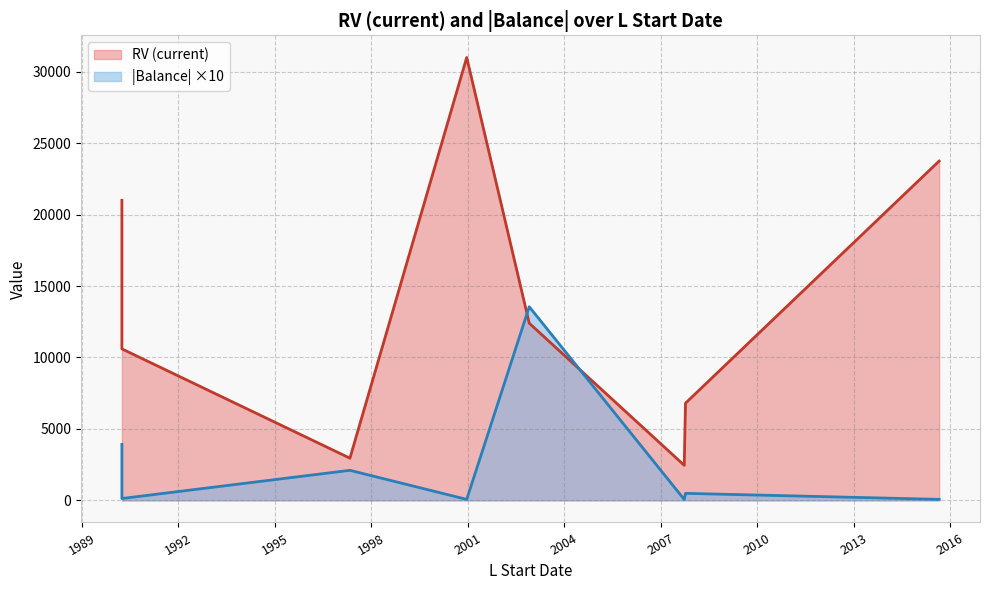

At which label does Balance first exceed -48?

2000-12-19